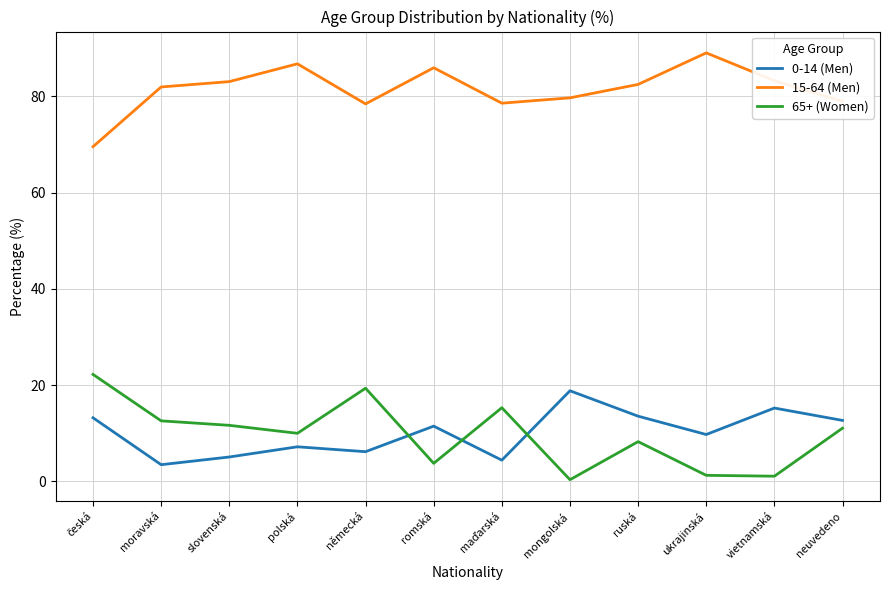

Read the 65+ (Women) value at moravská.

12.6